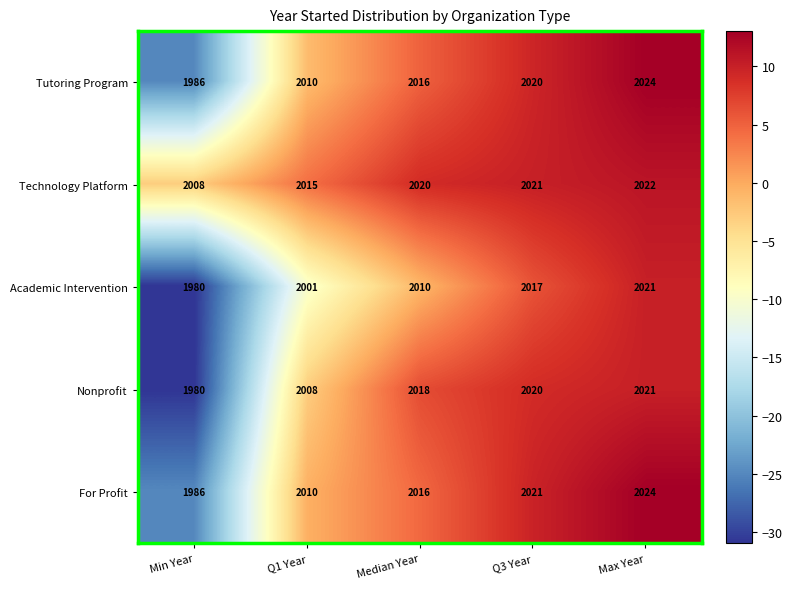

Between Min Year and Q1 Year, which series saw the biggest shift?

Nonprofit